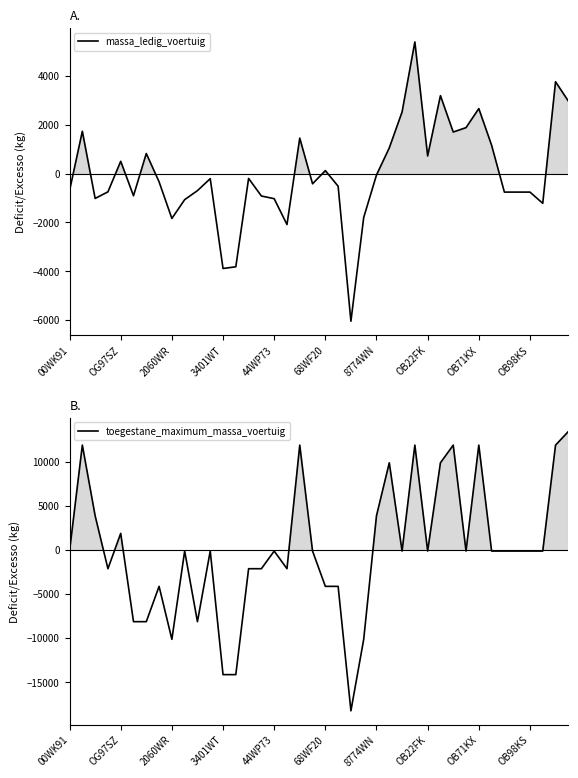

How many lines are shown in the chart?

2